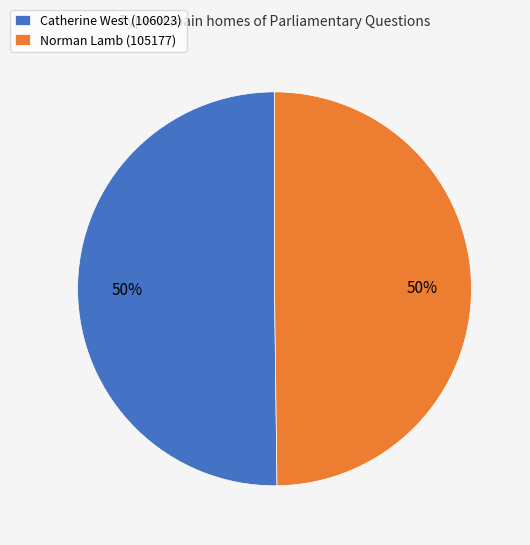

To the nearest percent, what portion does Catherine West (106023) represent?

50%